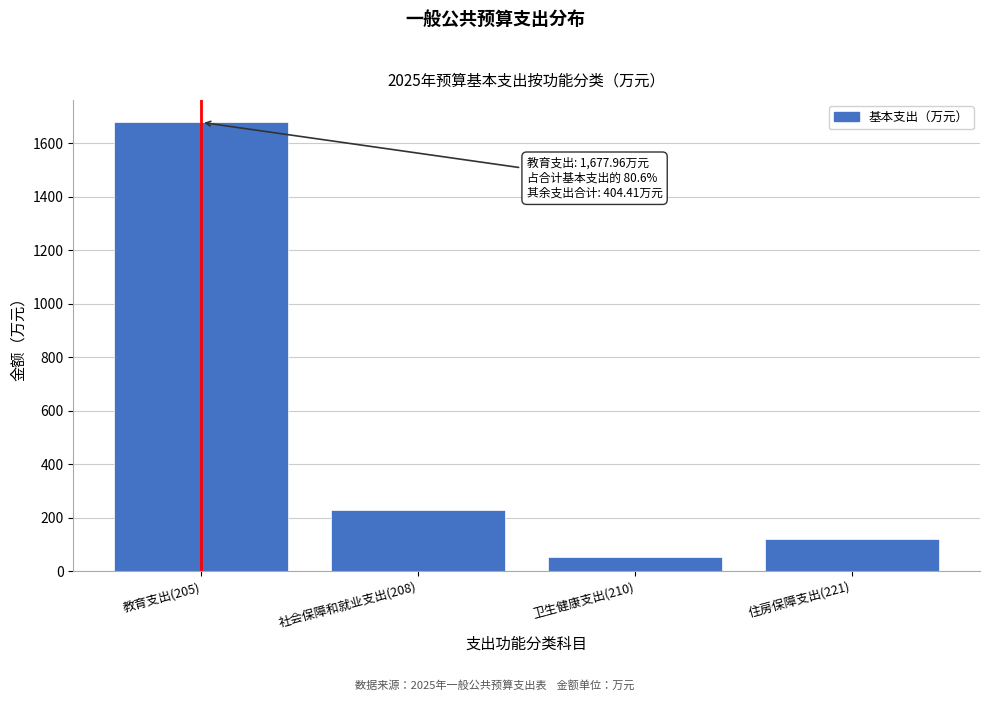

Reading right to left, list all the values displayed in this chart.

住房保障支出(221)=122.2	卫生健康支出(210)=54.4	社会保障和就业支出(208)=227.8	教育支出(205)=1678.0